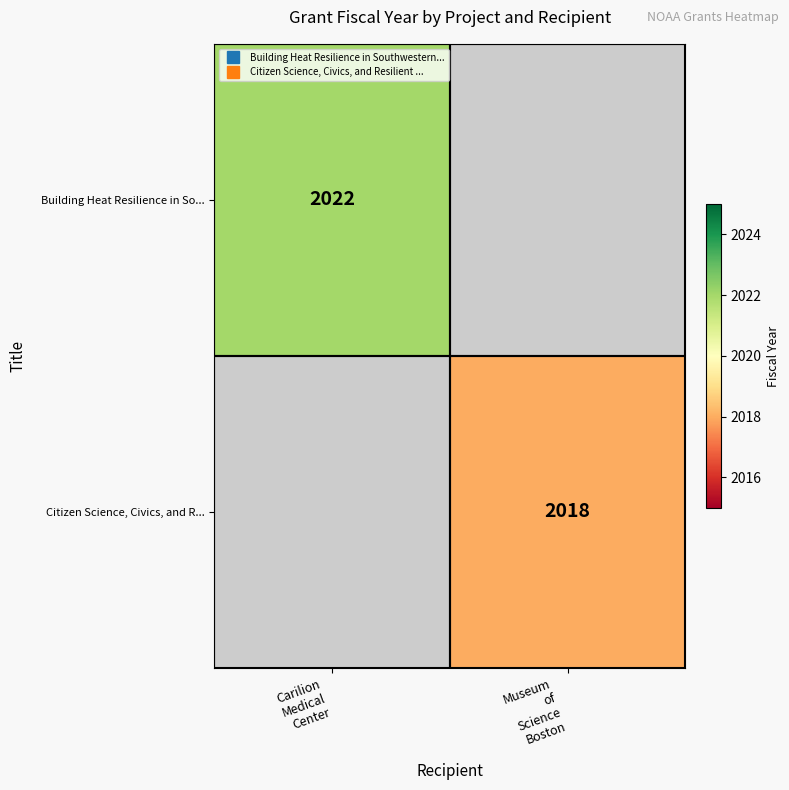

Rank the categories by Citizen Science, Civics, and R... value from lowest to highest.

Carilion Medical Center, Museum of Science Boston